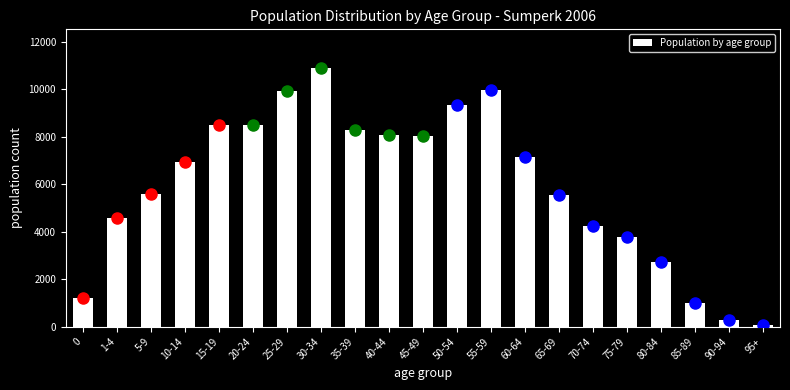

The value at 40-44 is 12685. True or false?

False